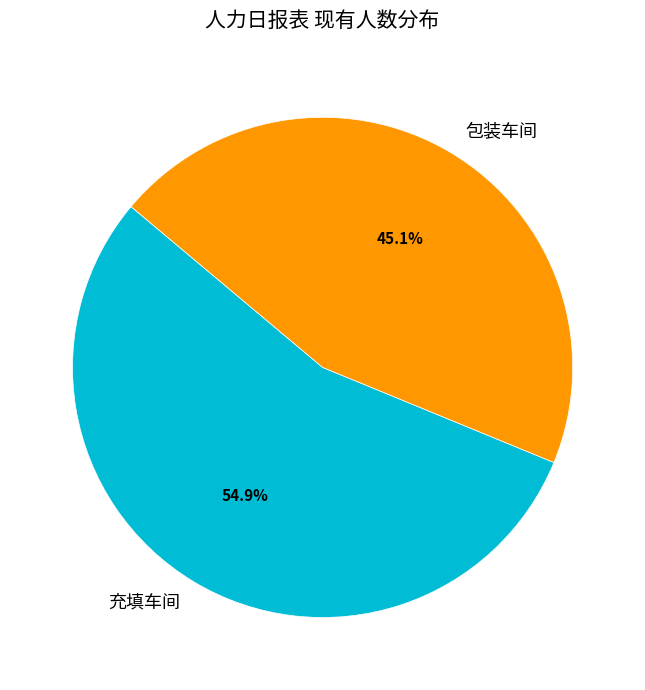

The 充填车间 slice represents 55% of the pie. True or false?

True